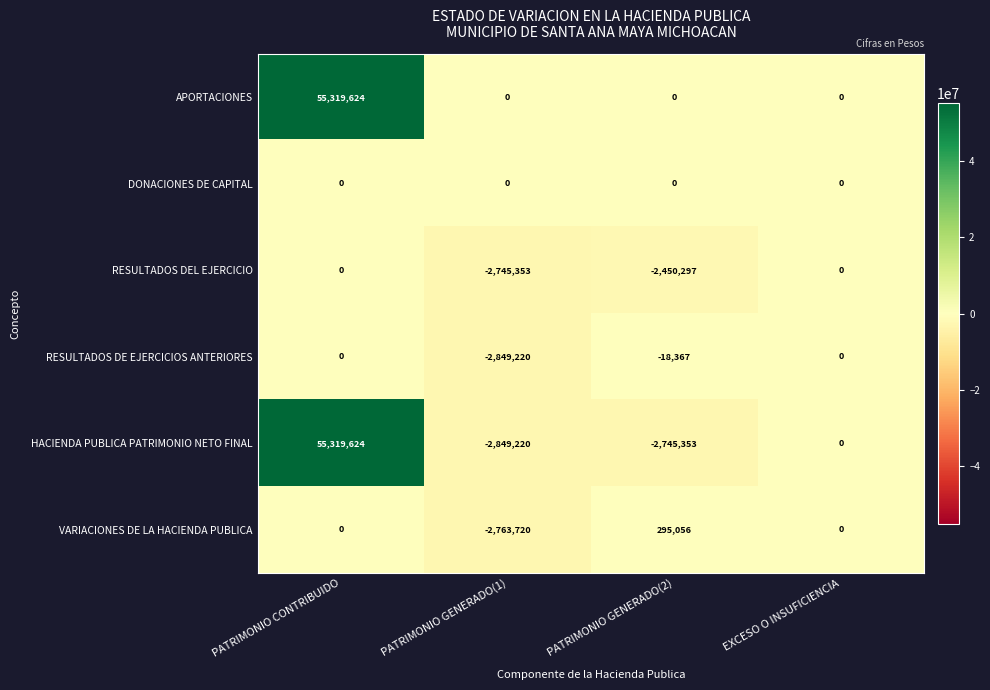

Is it true that RESULTADOS DEL EJERCICIO equals -2450297 at PATRIMONIO GENERADO(2)?

True